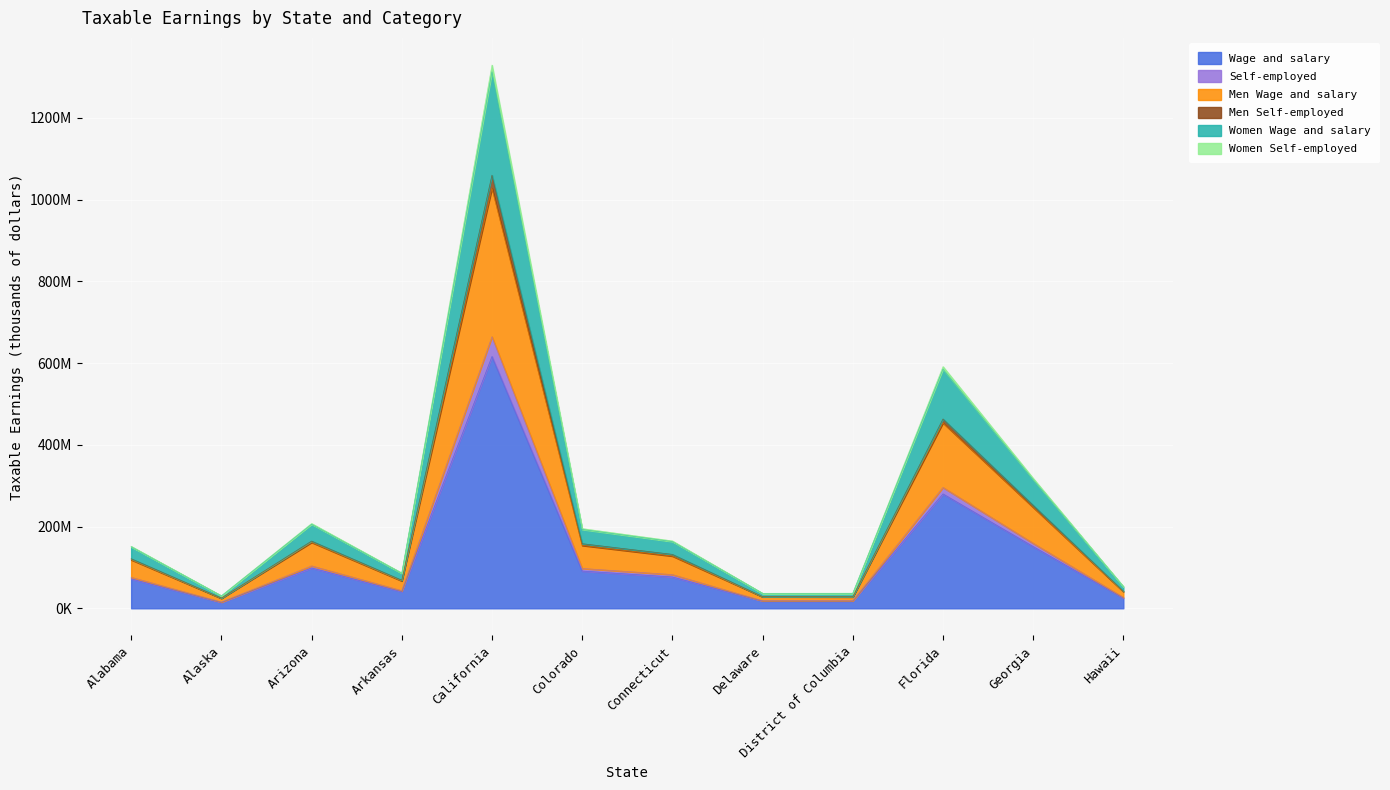

In Women Wage and salary, how many points are higher than both neighbors (excluding endpoints)?

3